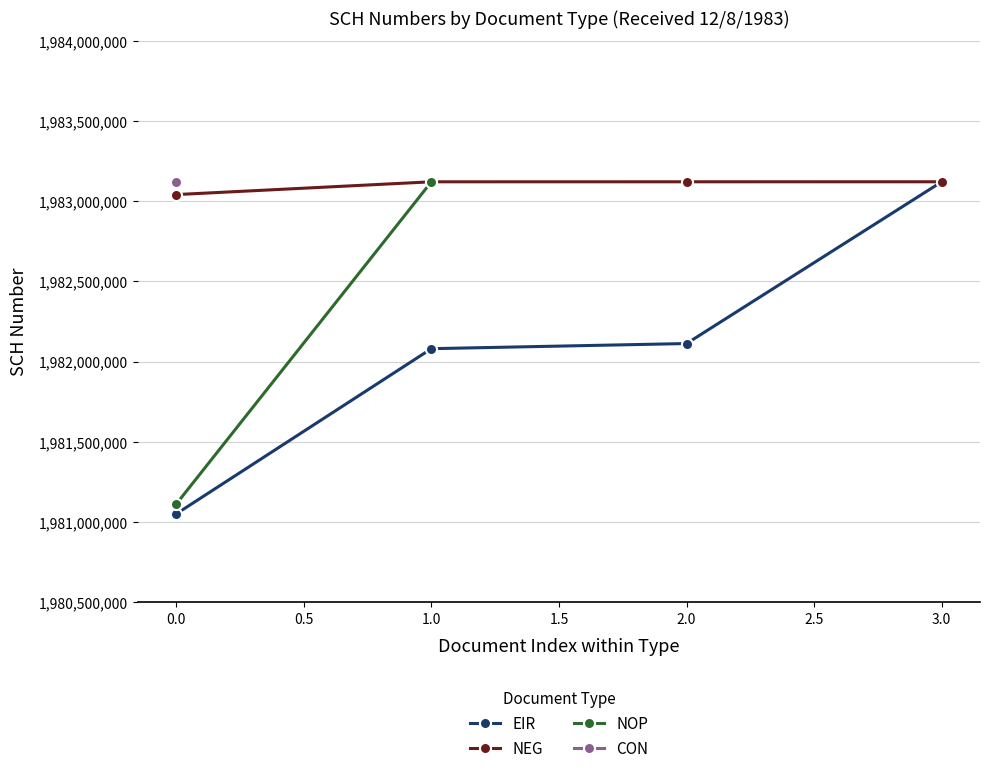

What is the lowest value of the NEG series?

1983040806